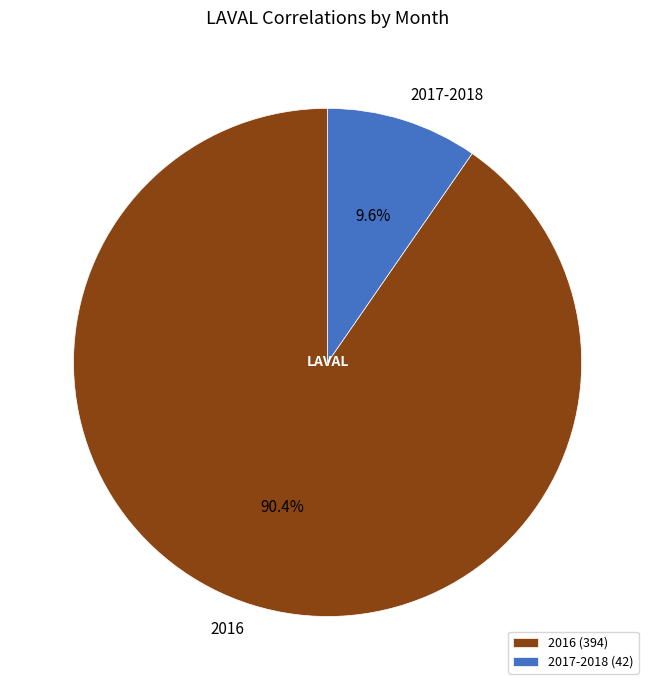

What is the ratio of the value at 2016 to the value at 2017-2018?

9.4